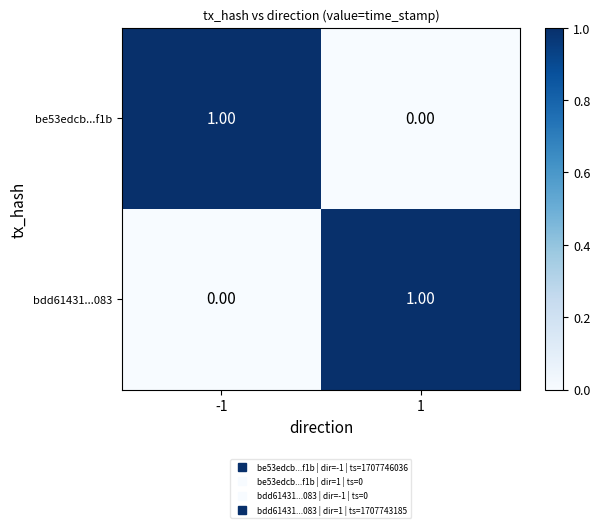

Rank the series at 1 from highest to lowest value.

bdd61431...083, be53edcb...f1b